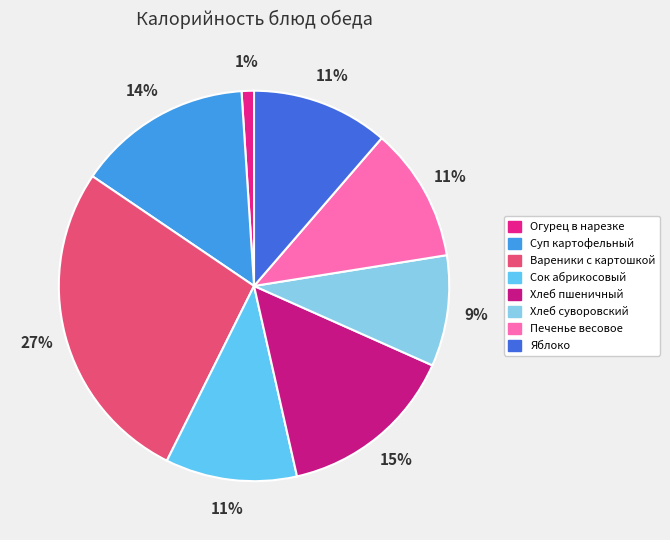

To the nearest percent, what is the average slice percentage?

12%